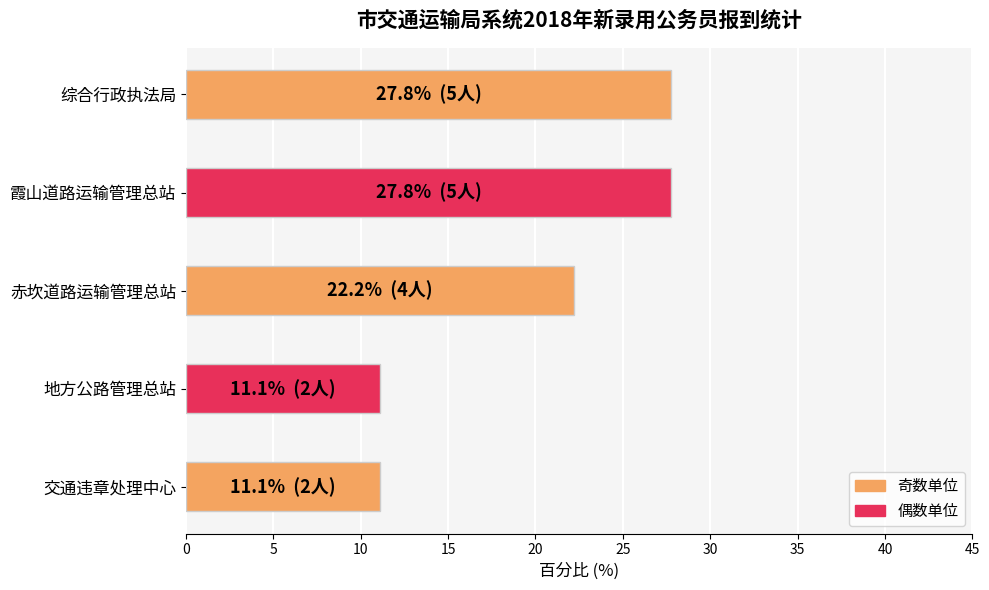

Reading bottom to top, extract all data points from this chart.

交通违章处理中心=11.1	地方公路管理总站=11.1	赤坎道路运输管理总站=22.2	霞山道路运输管理总站=27.8	综合行政执法局=27.8